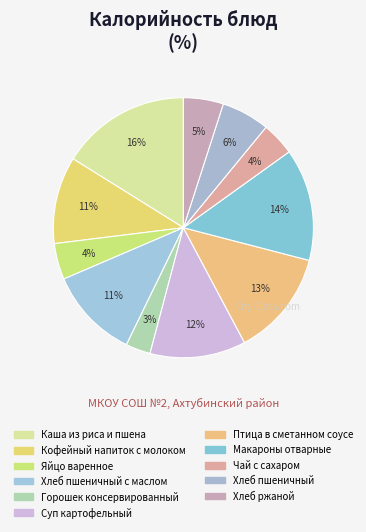

Rank the categories by value from lowest to highest.

Горошек консервированный, Чай с сахаром, Яйцо варенное, Хлеб ржаной, Хлеб пшеничный, Кофейный напиток с молоком, Хлеб пшеничный с маслом, Суп картофельный, Птица в сметанном соусе, Макароны отварные, Каша из риса и пшена